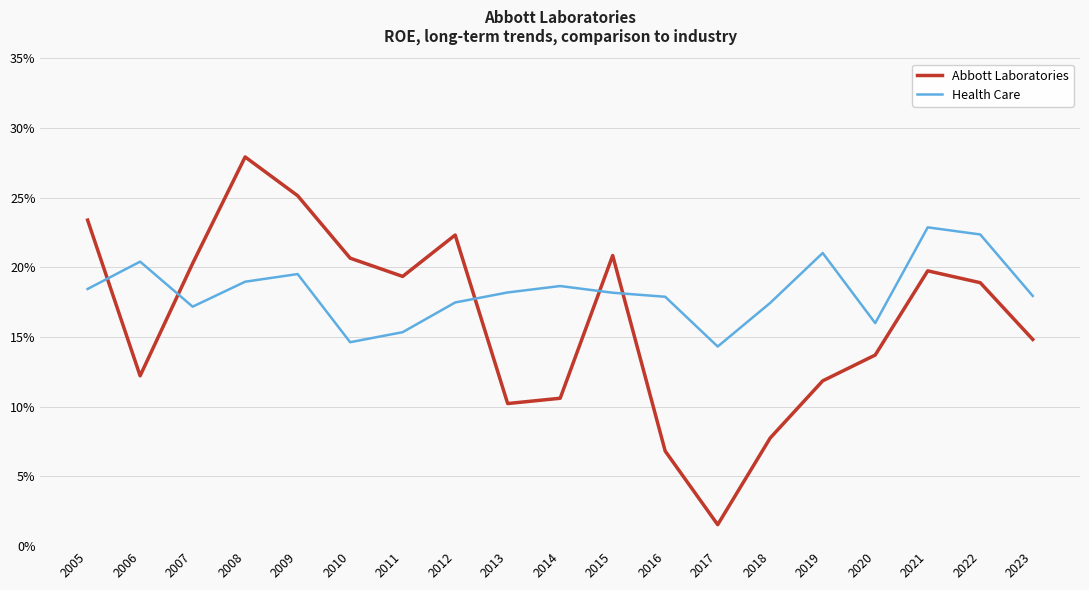

Rank the series by their maximum value, from lowest to highest.

Health Care, Abbott Laboratories